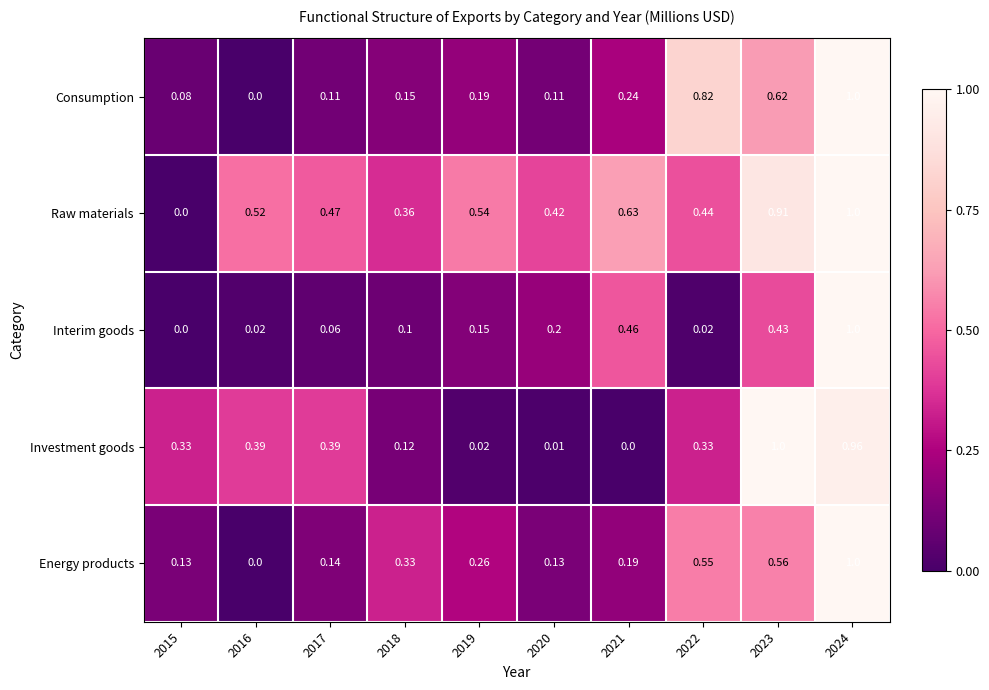

Between 2020 and 2024, which series saw the biggest shift?

Investment goods